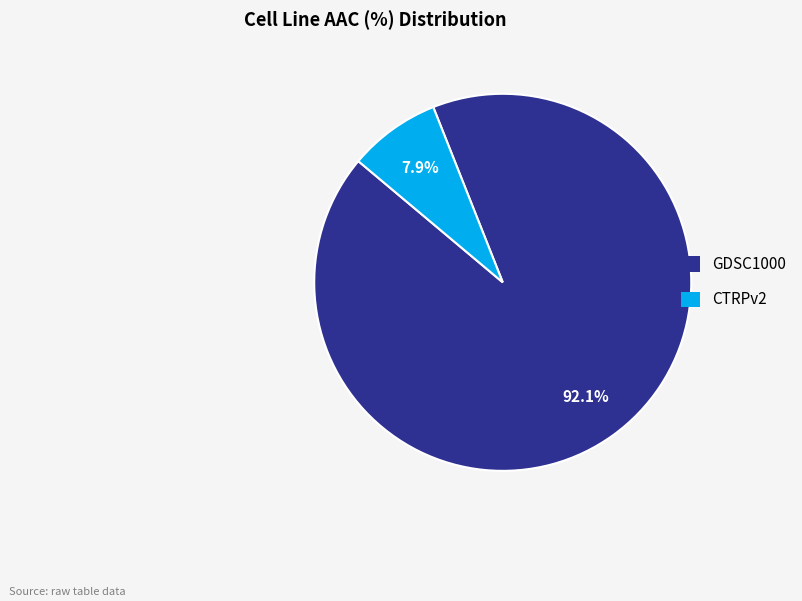

Combined, do GDSC1000 and CTRPv2 account for over 50%?

Yes